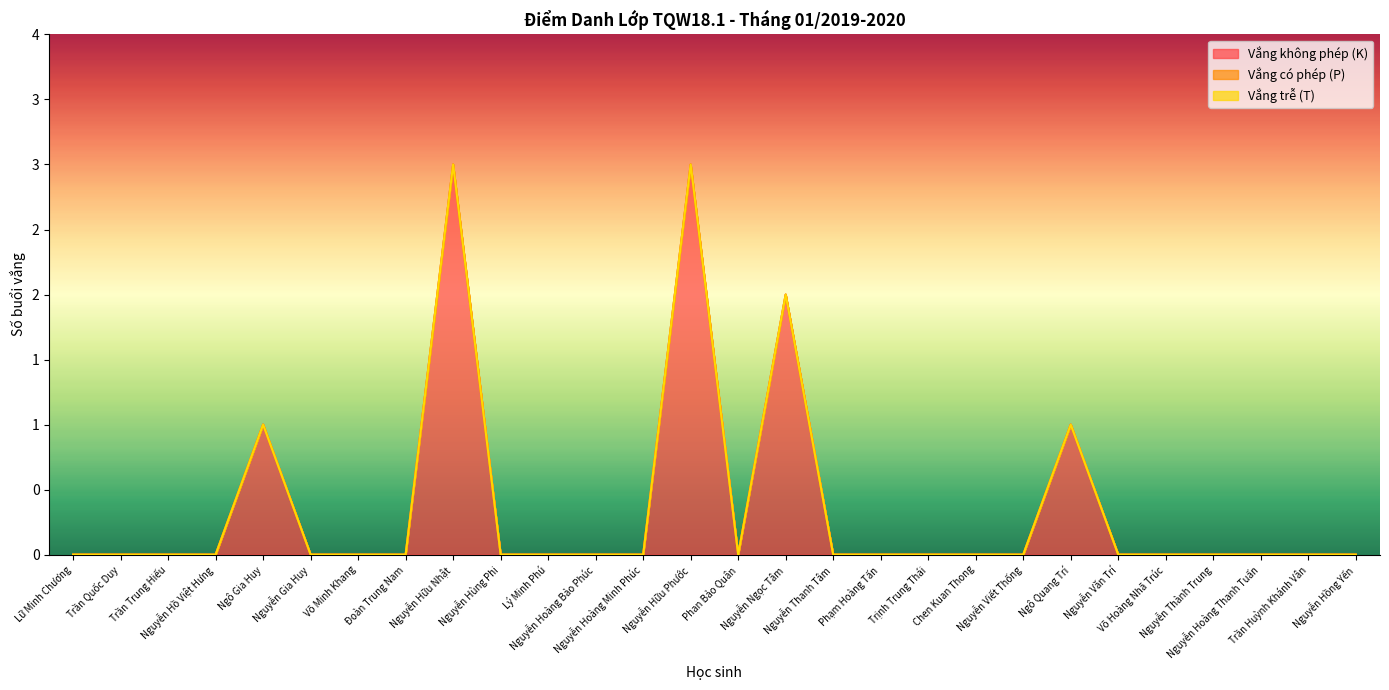

At which category does the chart reach its peak across all series?

Nguyễn Hữu Nhật